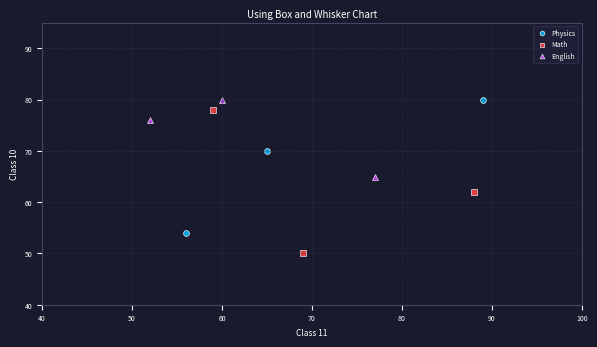

Which series has the largest Y range (max minus min)?

Math